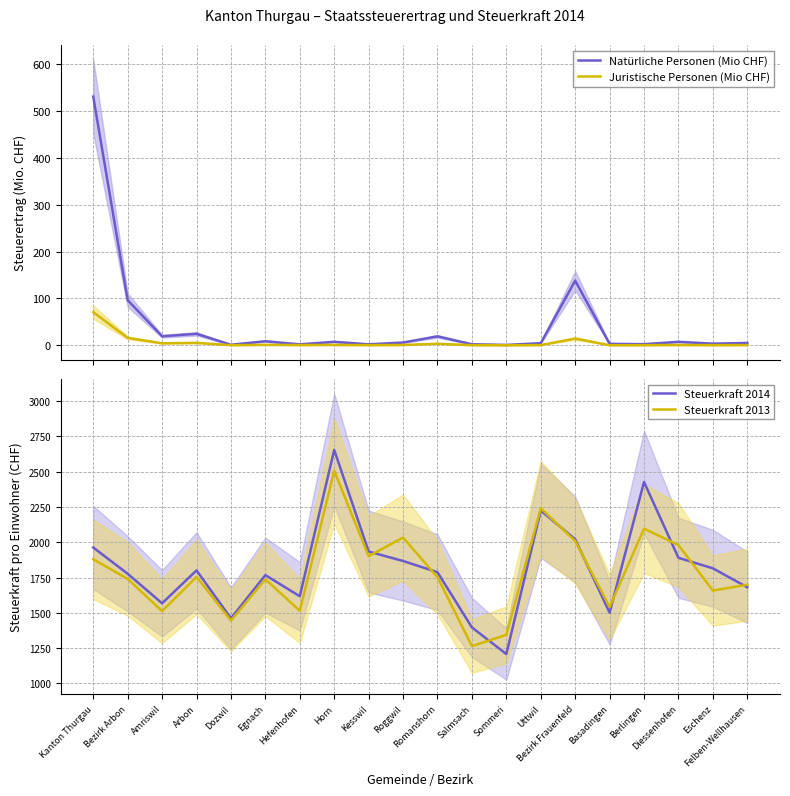

Where is Steuerkraft 2014 nearest to the value 1931?

Kesswil